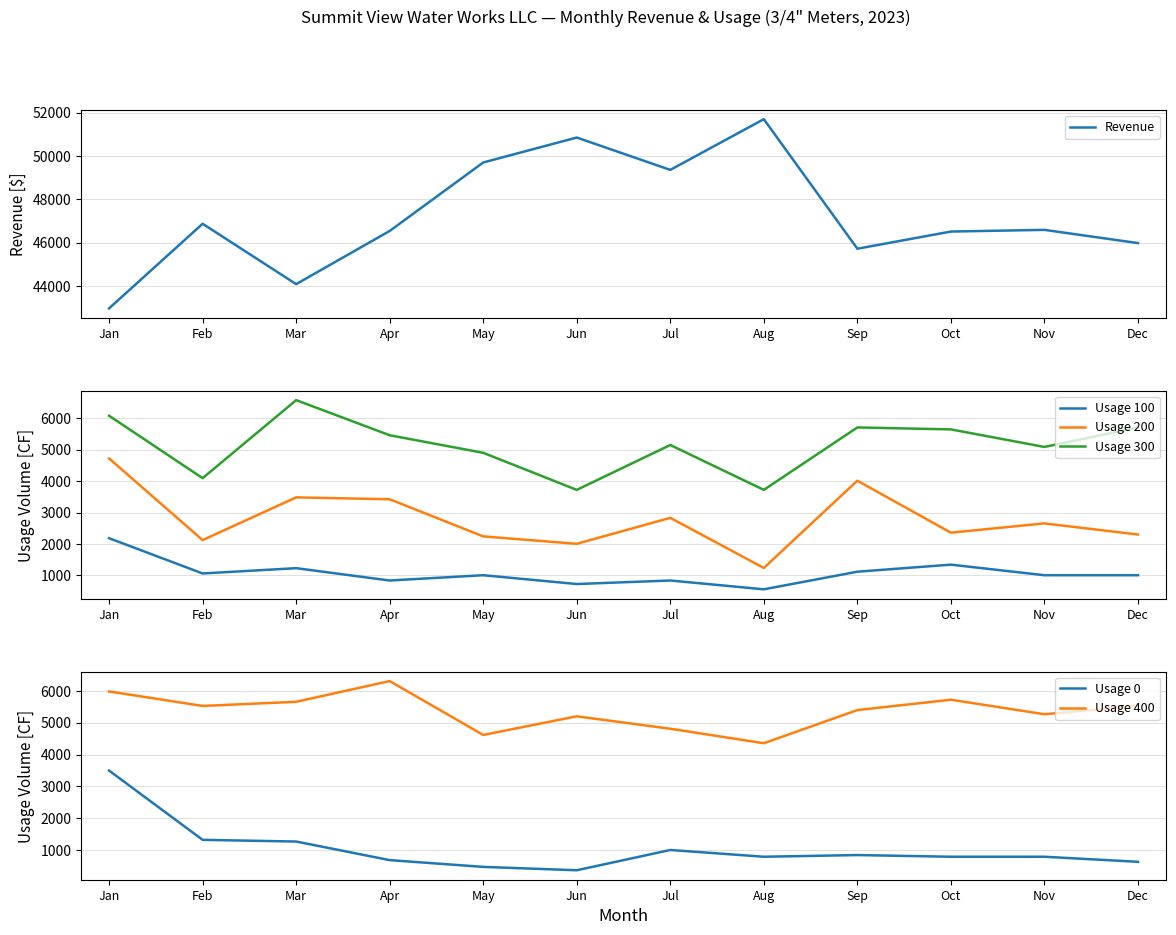

What are all the series names shown in the legend?

Revenue, Usage 100, Usage 200, Usage 300, Usage 0, Usage 400